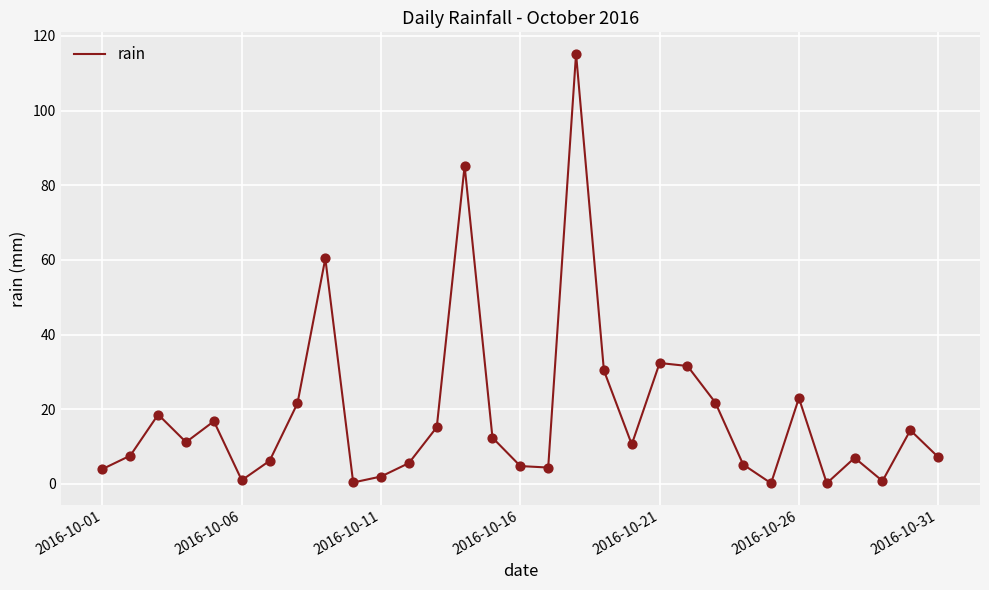

What is the greatest value displayed?

115.2